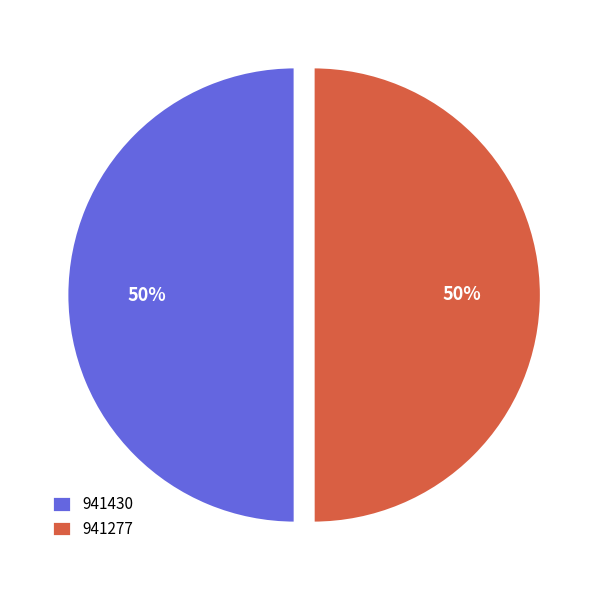

Is the sum of 941277 and 941430 greater than half?

Yes